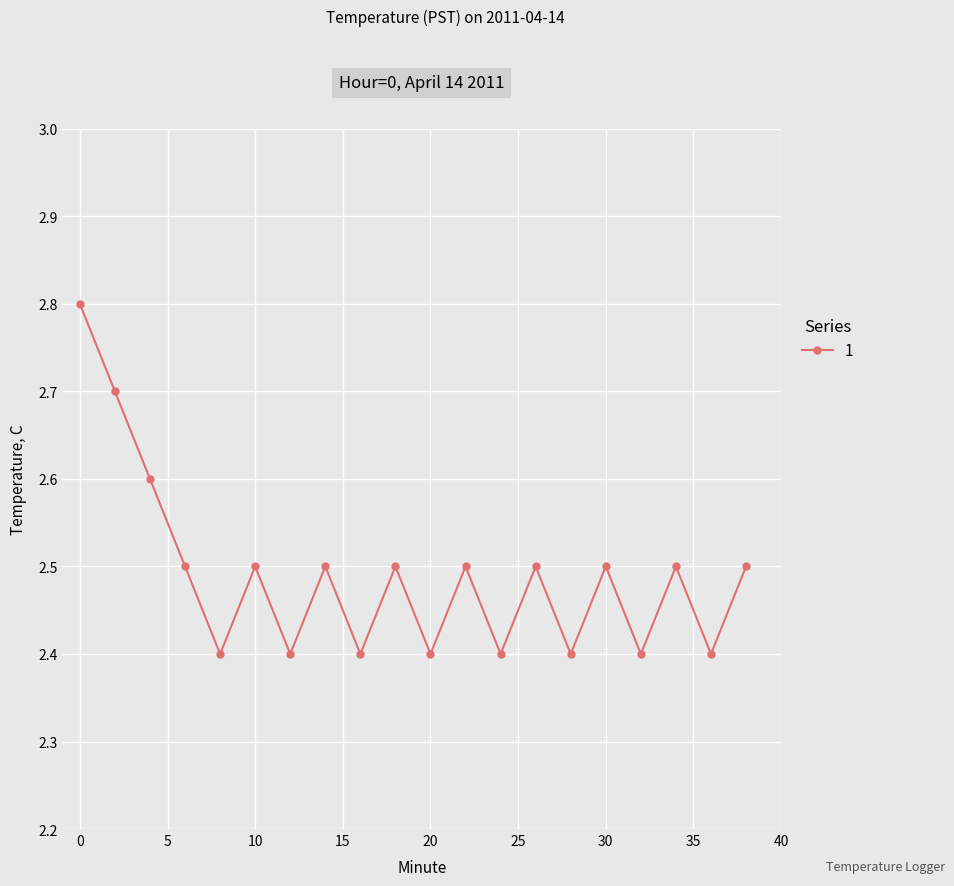

How many interior local peaks (higher than both neighbors) does the data have?

7